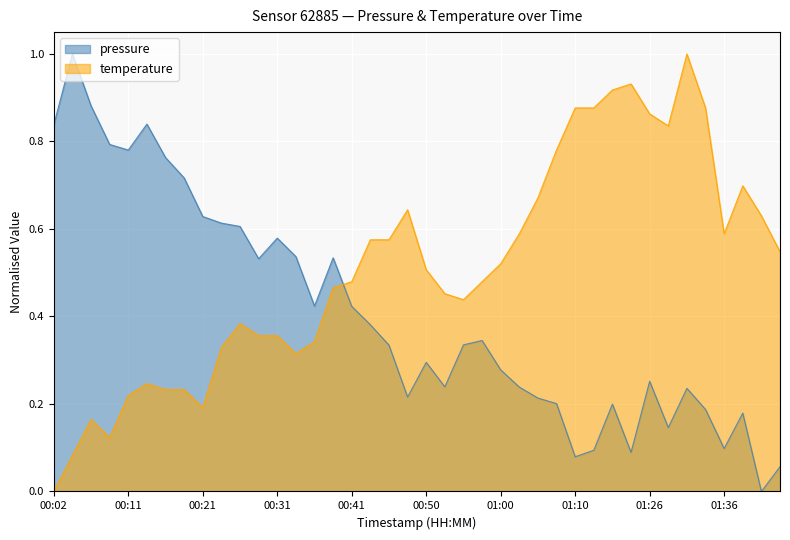

How many lines are shown in the chart?

2